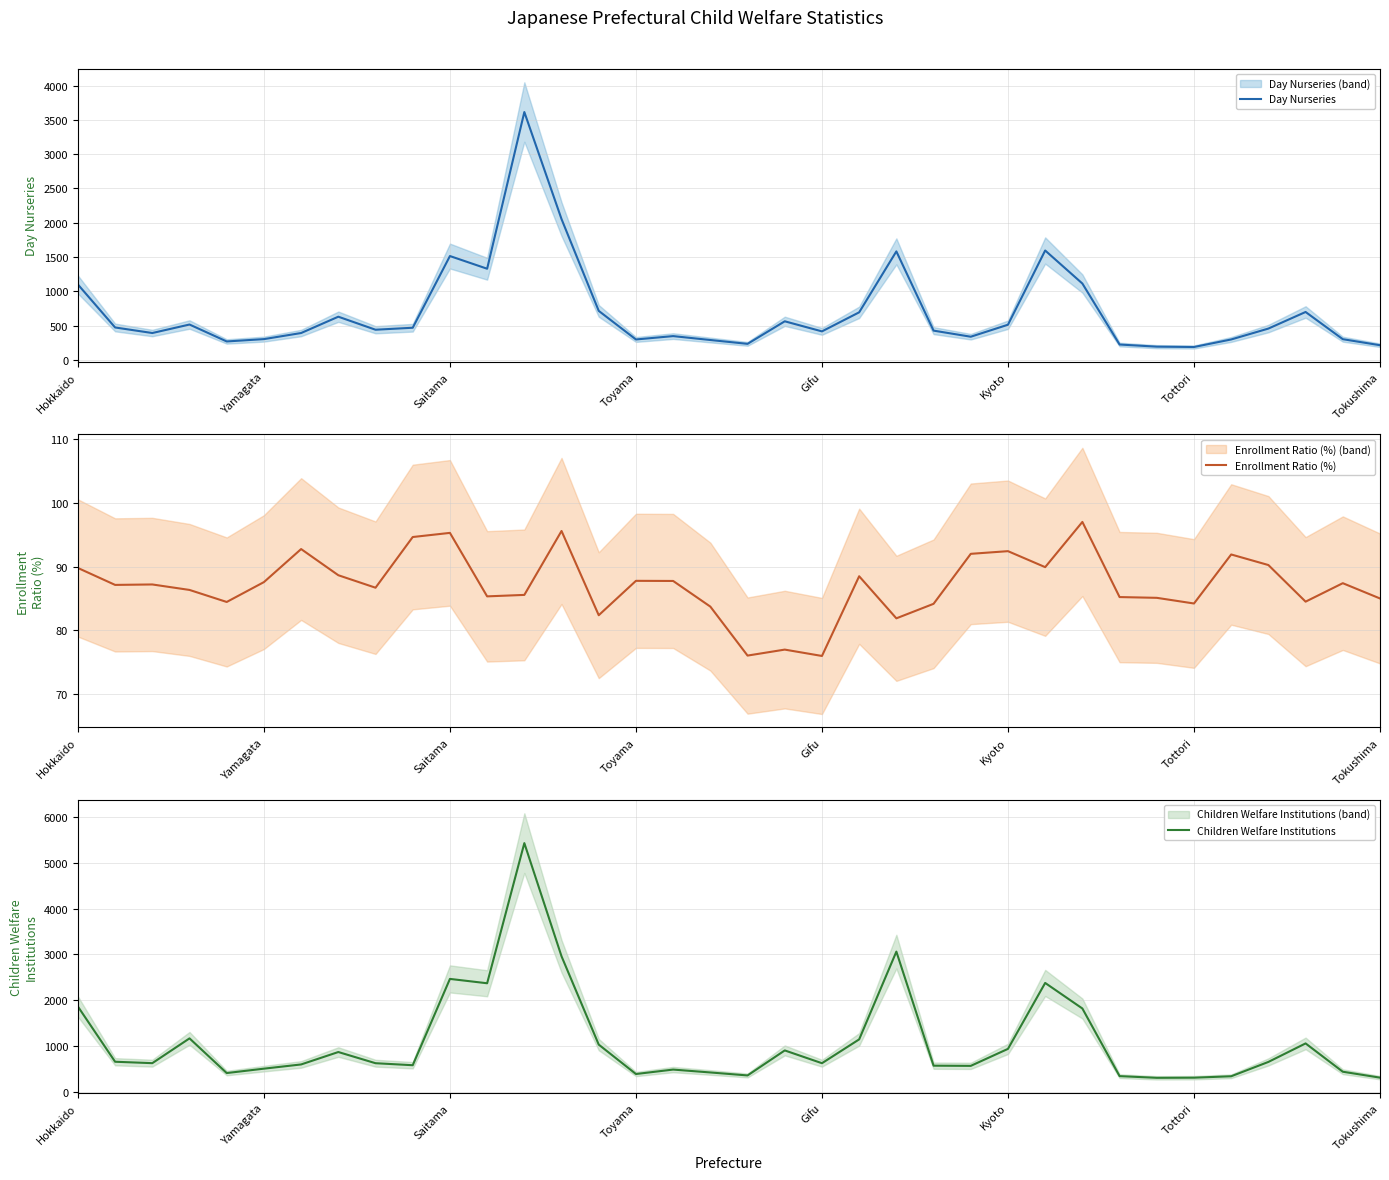

List the series in order of their overall mean, highest first.

Children Welfare Institutions, Day Nurseries, Enrollment Ratio (%)